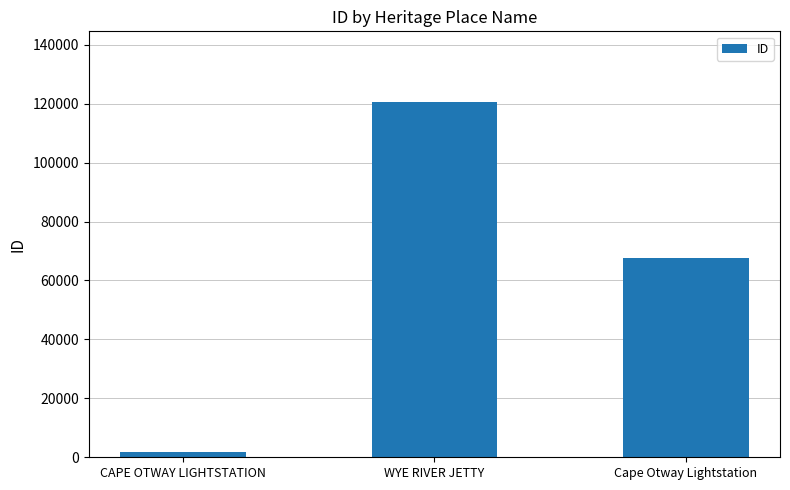

Is it true that the value at WYE RIVER JETTY is 75967?

False